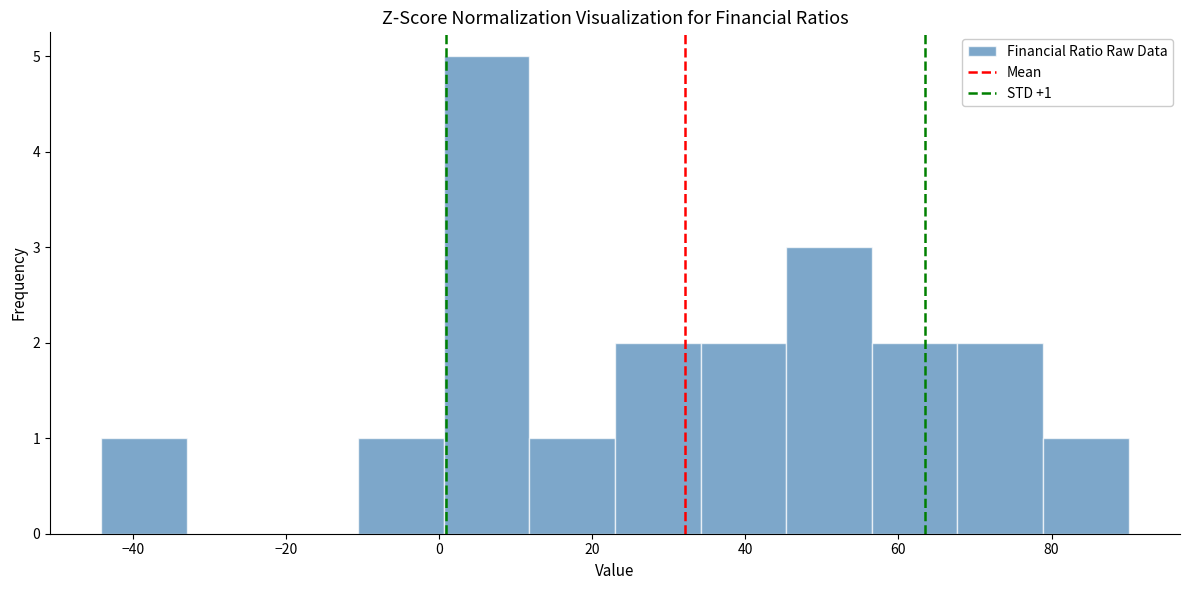

Which range on the x-axis has the tallest bar?

0 to 12